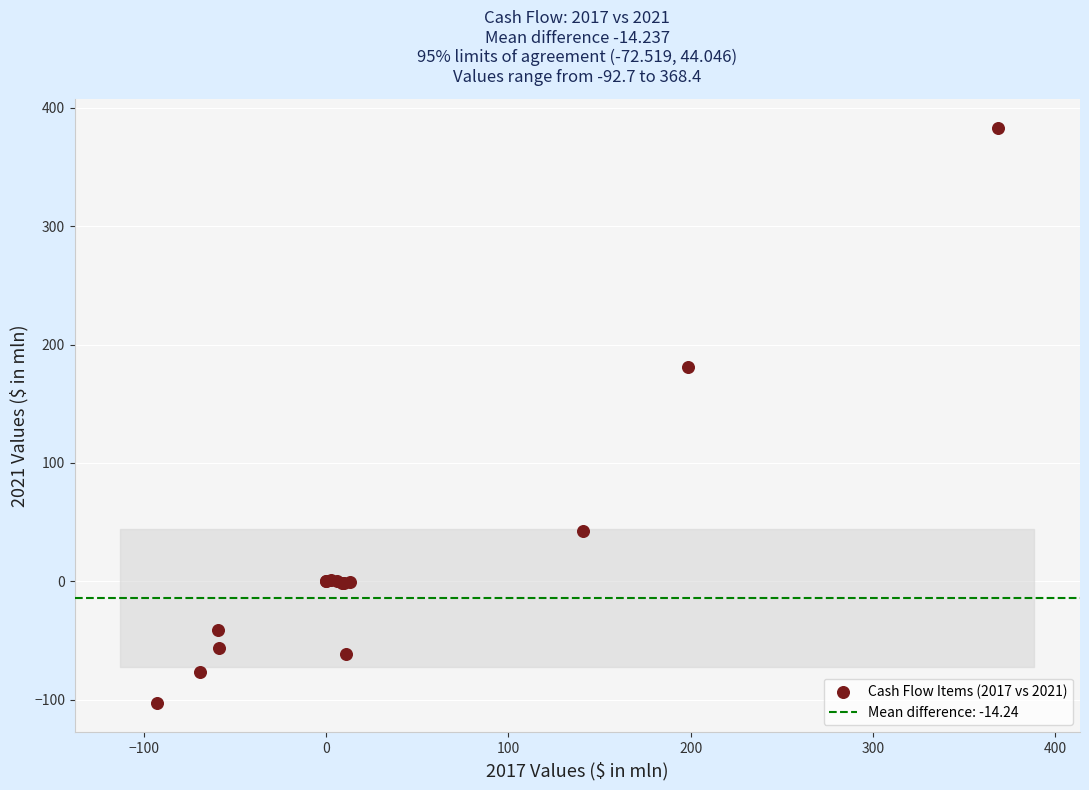

What Y value in the scatter plot is closest to 140?

180.7